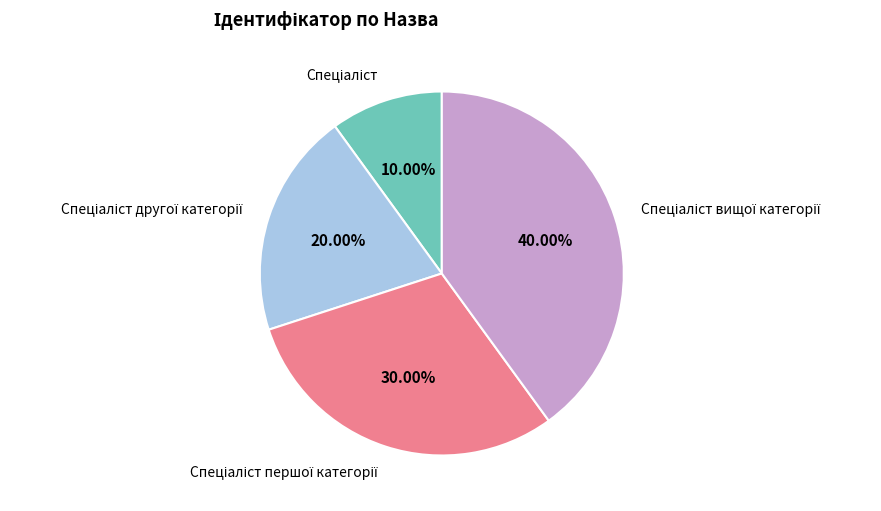

Is there a majority slice in this chart?

No